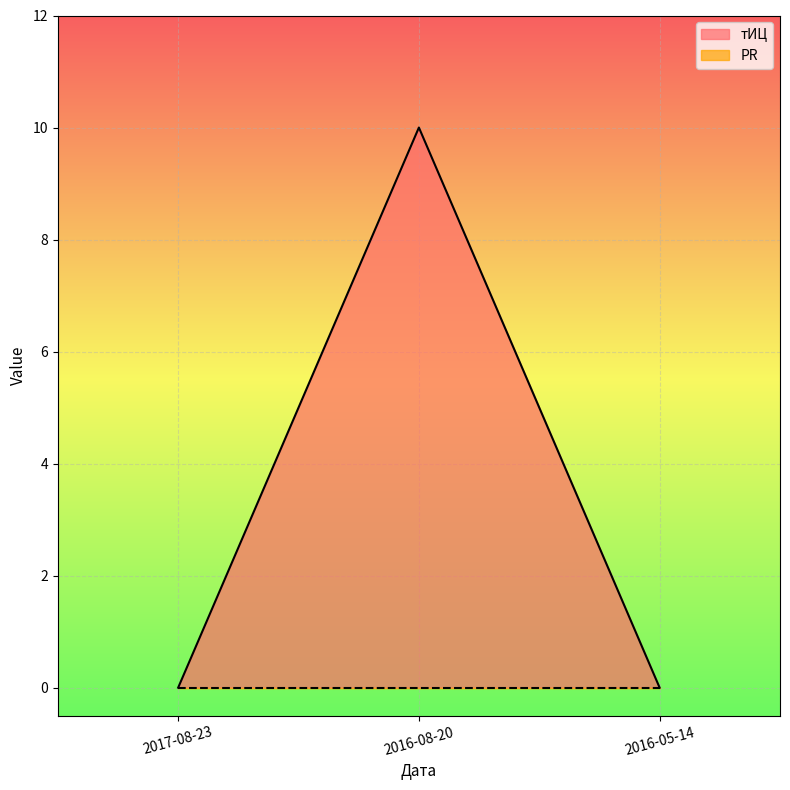

Reading right to left, extract all data points from this chart.

2016-05-14=0	2016-08-20=10	2017-08-23=0